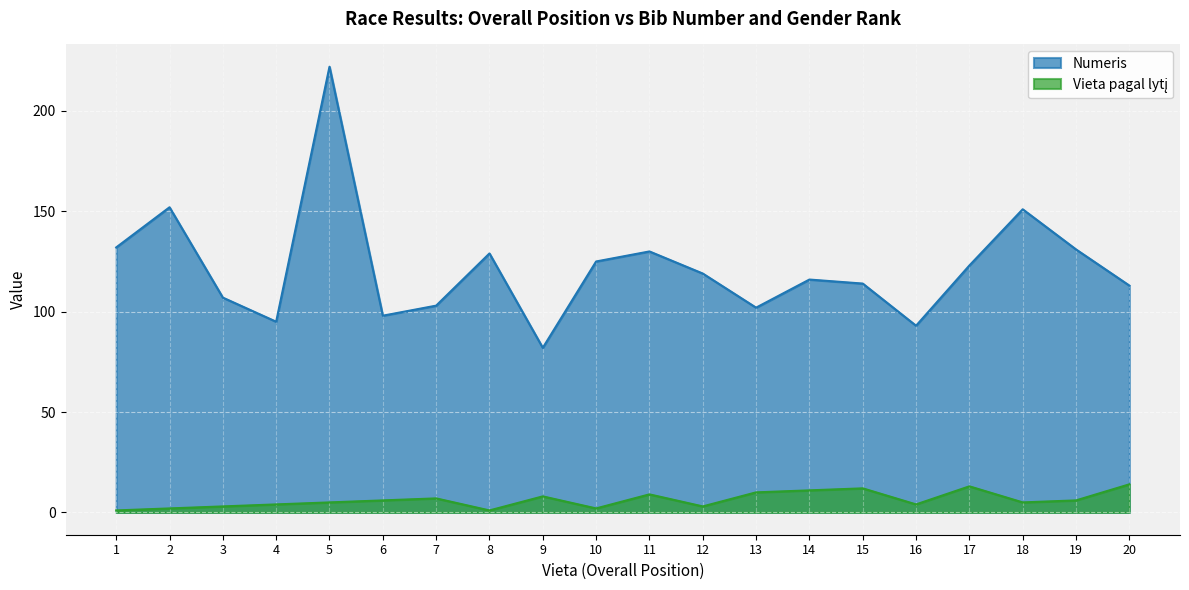

Which series changed the most between 11 and 13?

Numeris